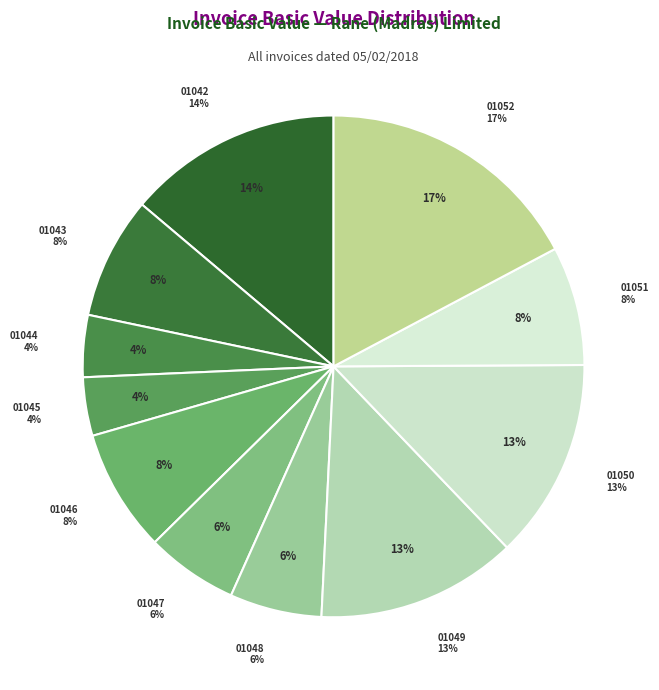

To the nearest percent, what percentage of the pie is 01043/2017-2018?

8%